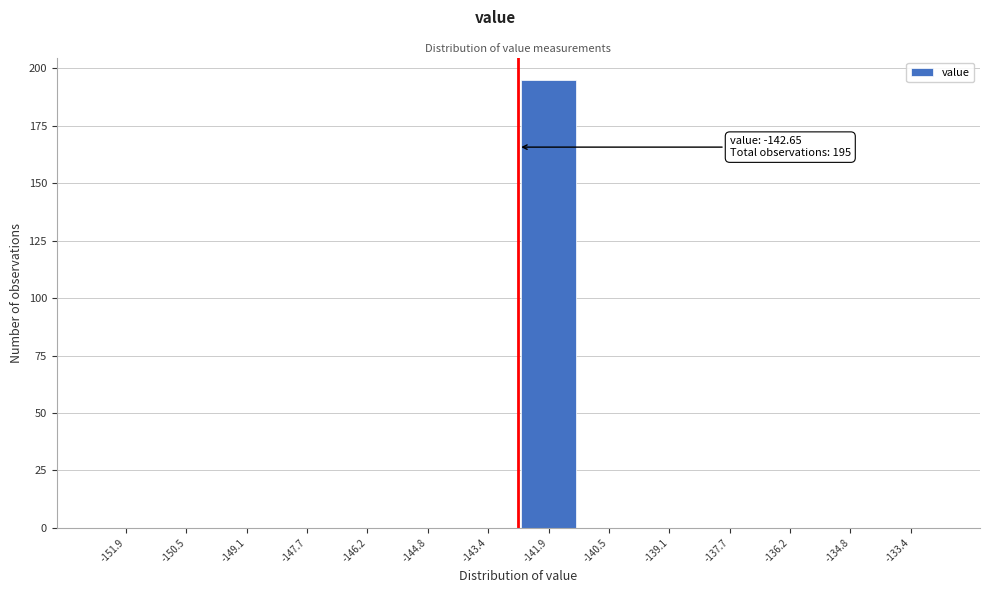

Over which range of the x-axis is the bar tallest?

-142.6 to -141.2